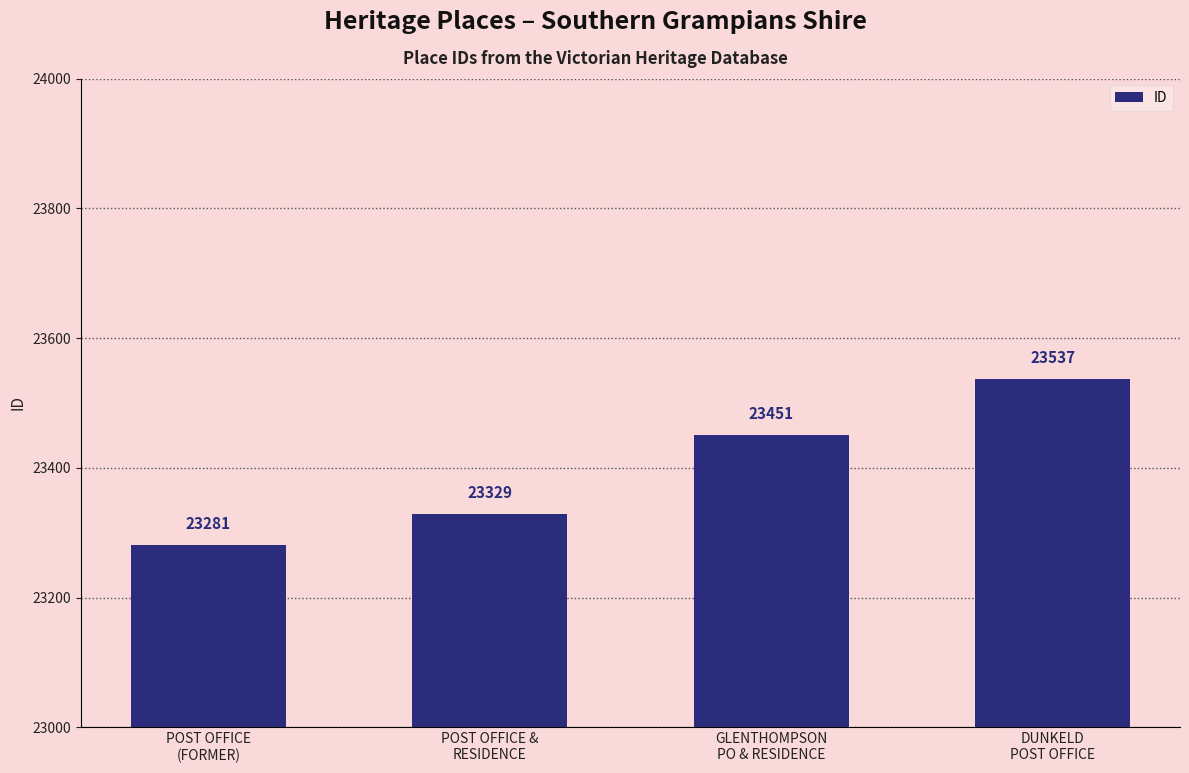

List the labels in order of value, largest first.

DUNKELD
POST OFFICE, GLENTHOMPSON
PO & RESIDENCE, POST OFFICE &
RESIDENCE, POST OFFICE
(FORMER)